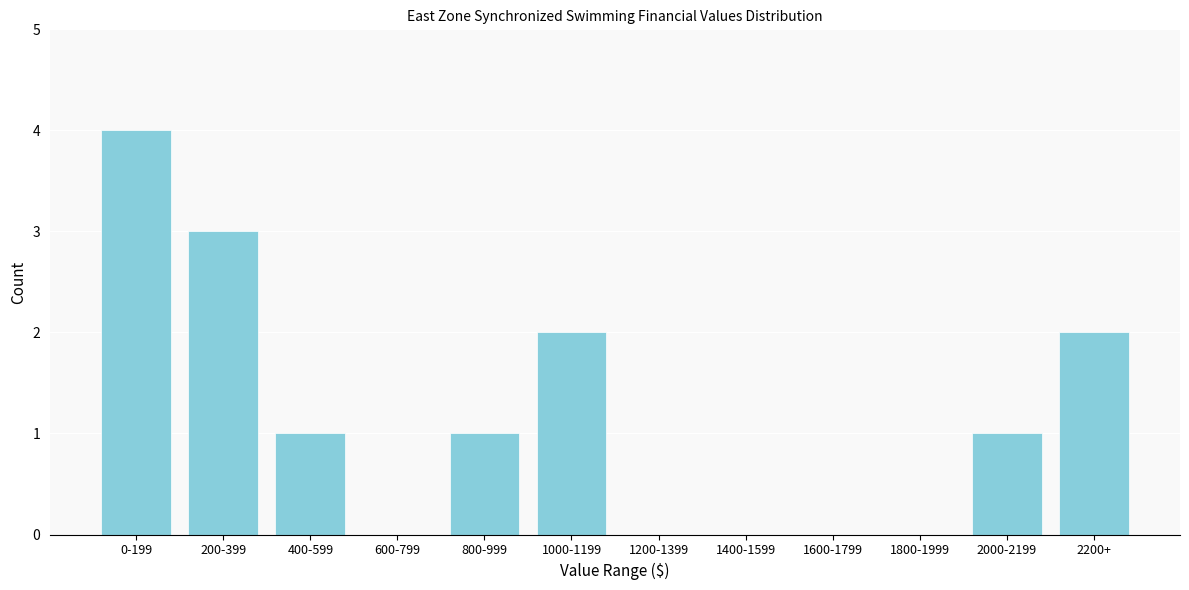

Reading left to right, what are all the values shown in this chart?

0-199=4	200-399=3	400-599=1	600-799=0	800-999=1	1000-1199=2	1200-1399=0	1400-1599=0	1600-1799=0	1800-1999=0	2000-2199=1	2200+=2